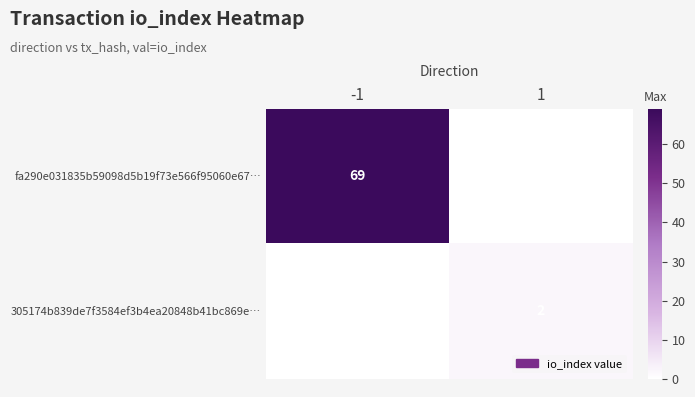

The value of fa290e031835b59098d5b19f73e566f95060e67… at -1 is 101. True or false?

False